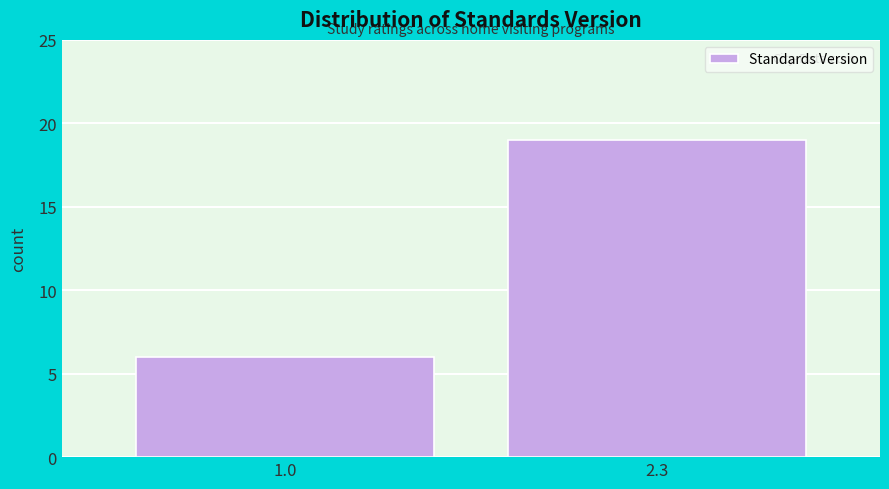

Reading left to right, extract all data points from this chart.

6	19